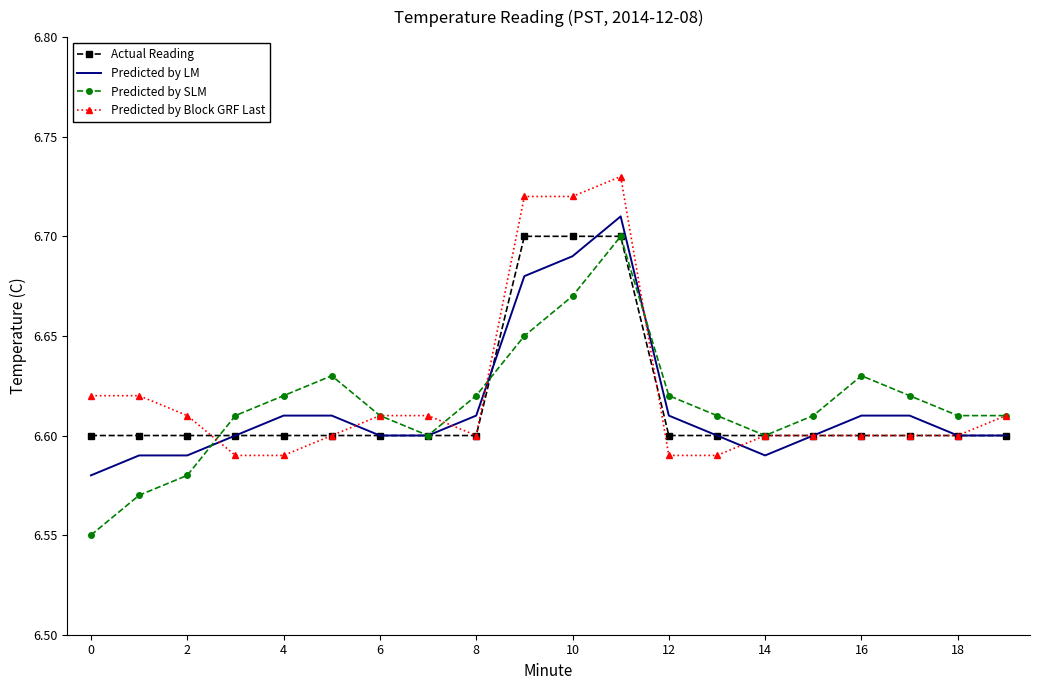

What are all the series names shown in the legend?

Actual Reading, Predicted by LM, Predicted by SLM, Predicted by Block GRF Last